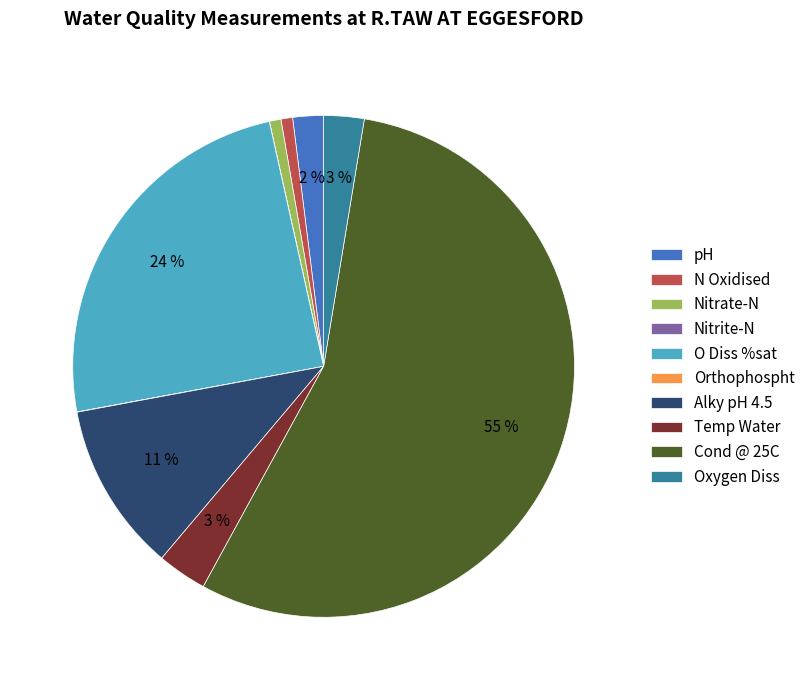

The N Oxidised slice represents 11% of the pie. True or false?

False